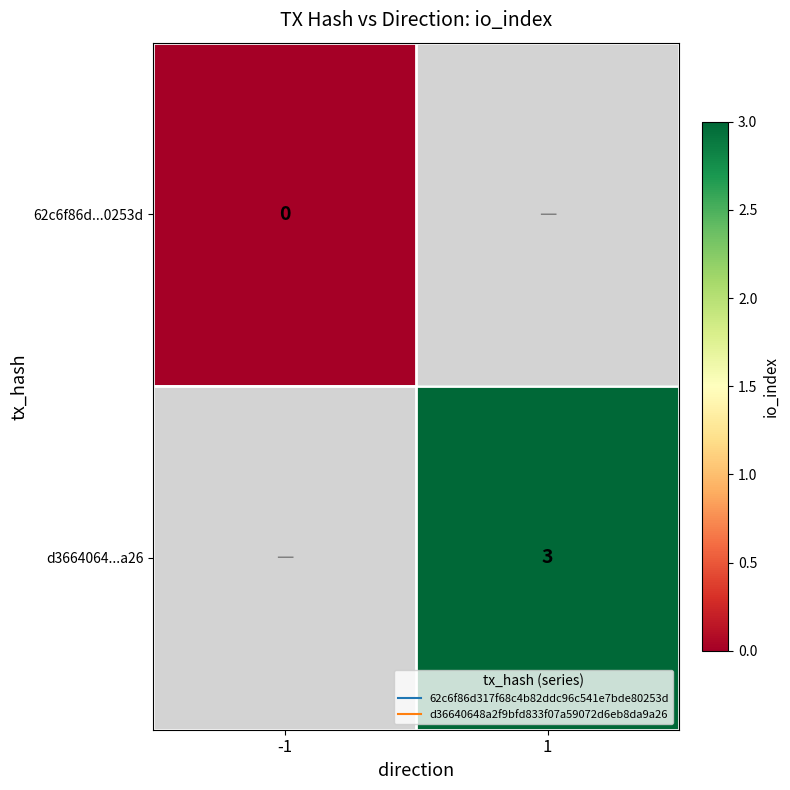

Rank the categories by d3664064...a26 value from highest to lowest.

-1, 1